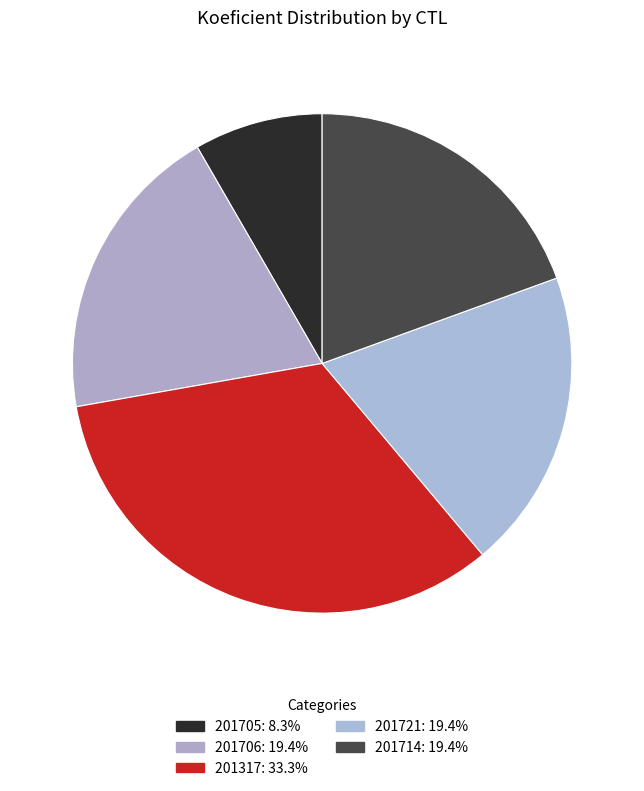

How many segments does this pie chart have?

5